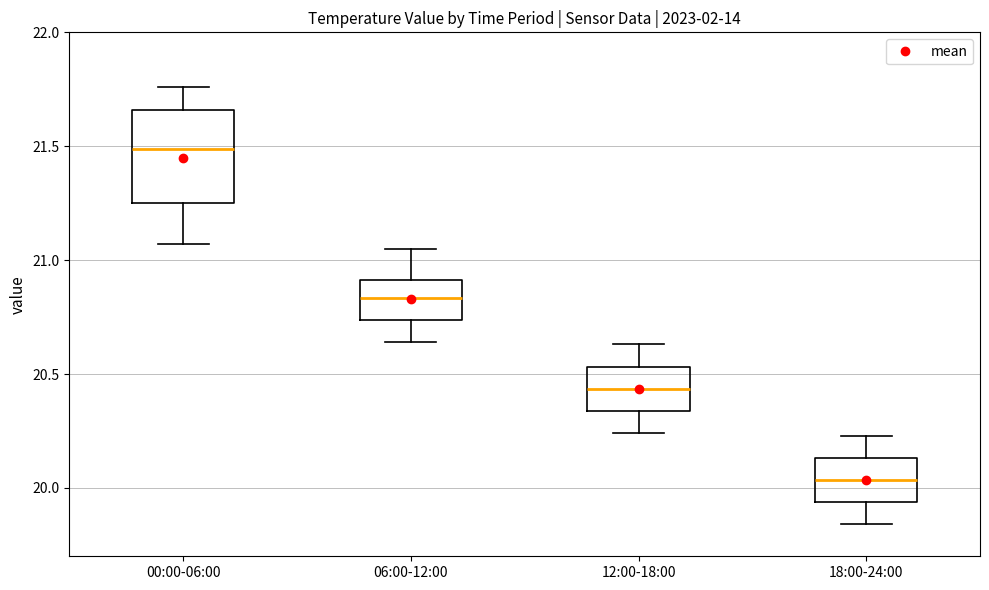

Which box has the lowest median line?

18:00-24:00